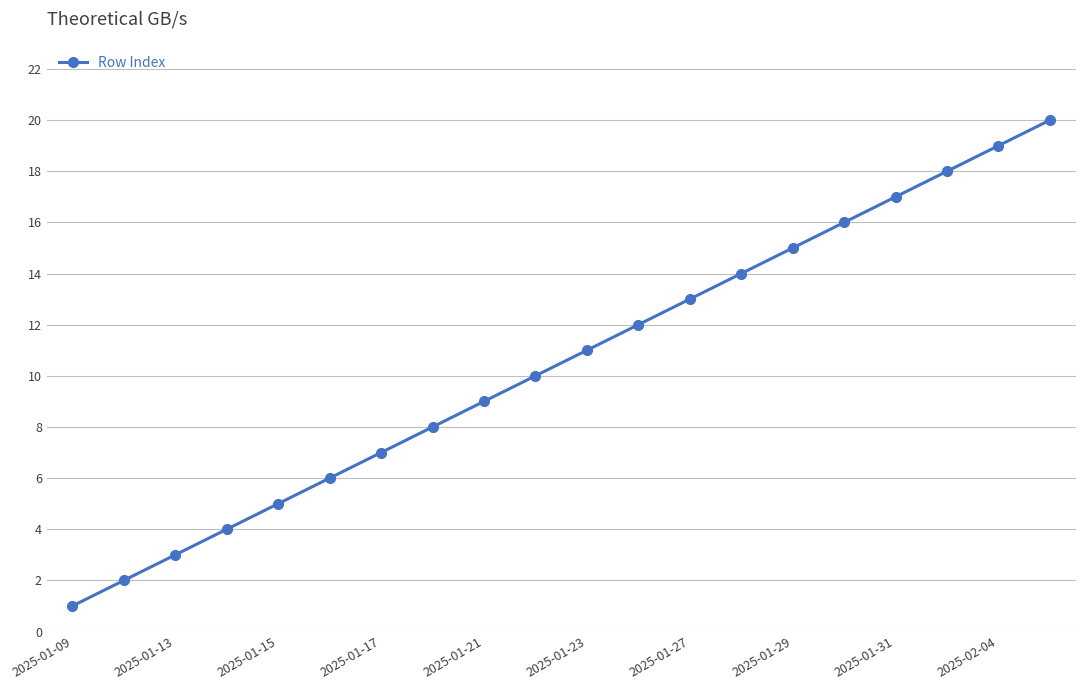

What is the greatest value displayed?

20